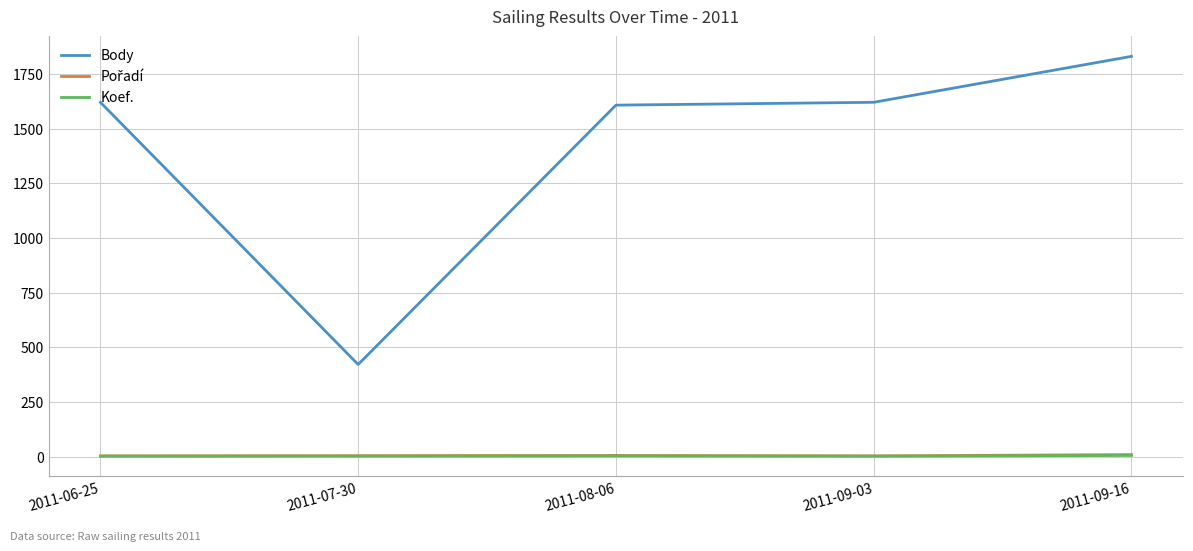

The value of Body at 2011-06-25 is 2369. True or false?

False